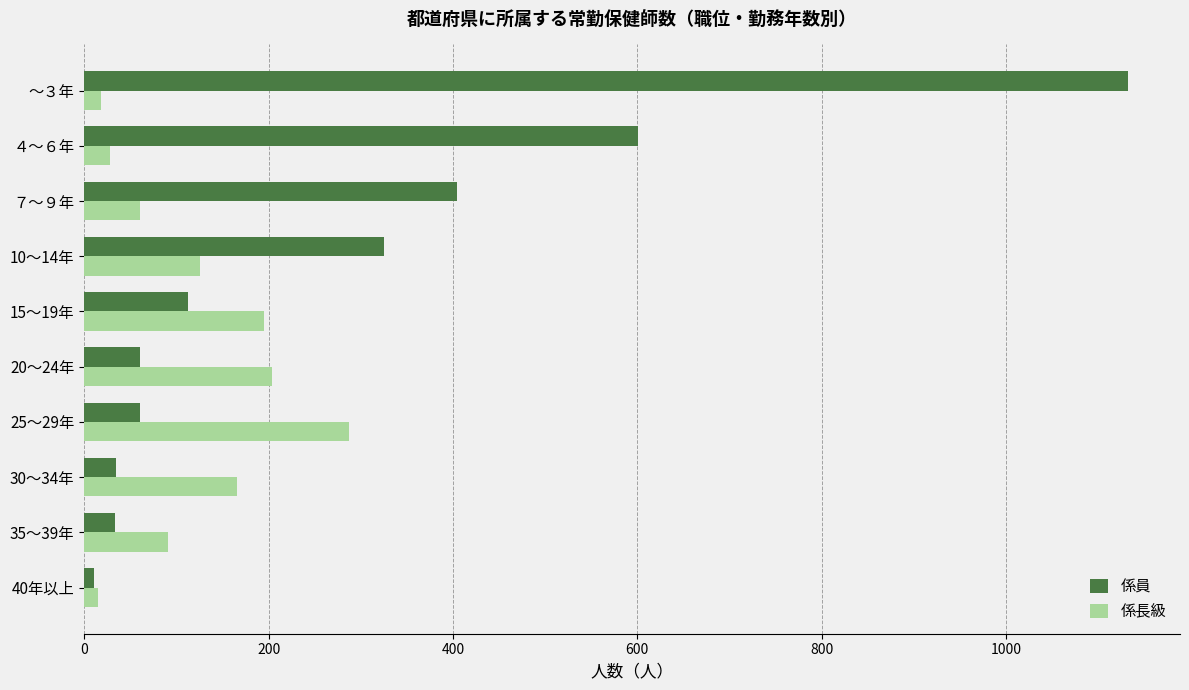

List the series in order of their peak value, lowest first.

係長級, 係員